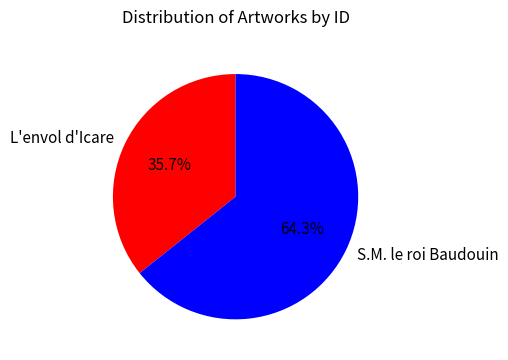

How many segments does this pie chart have?

2